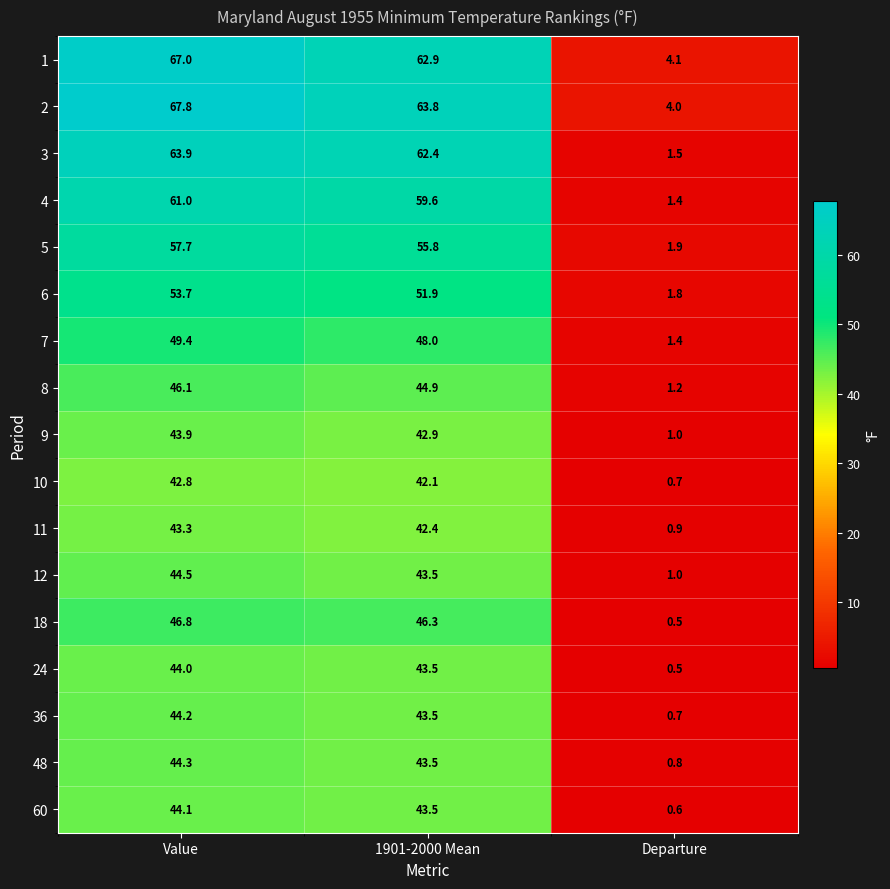

What is the difference between the highest and lowest values at Departure?

3.6